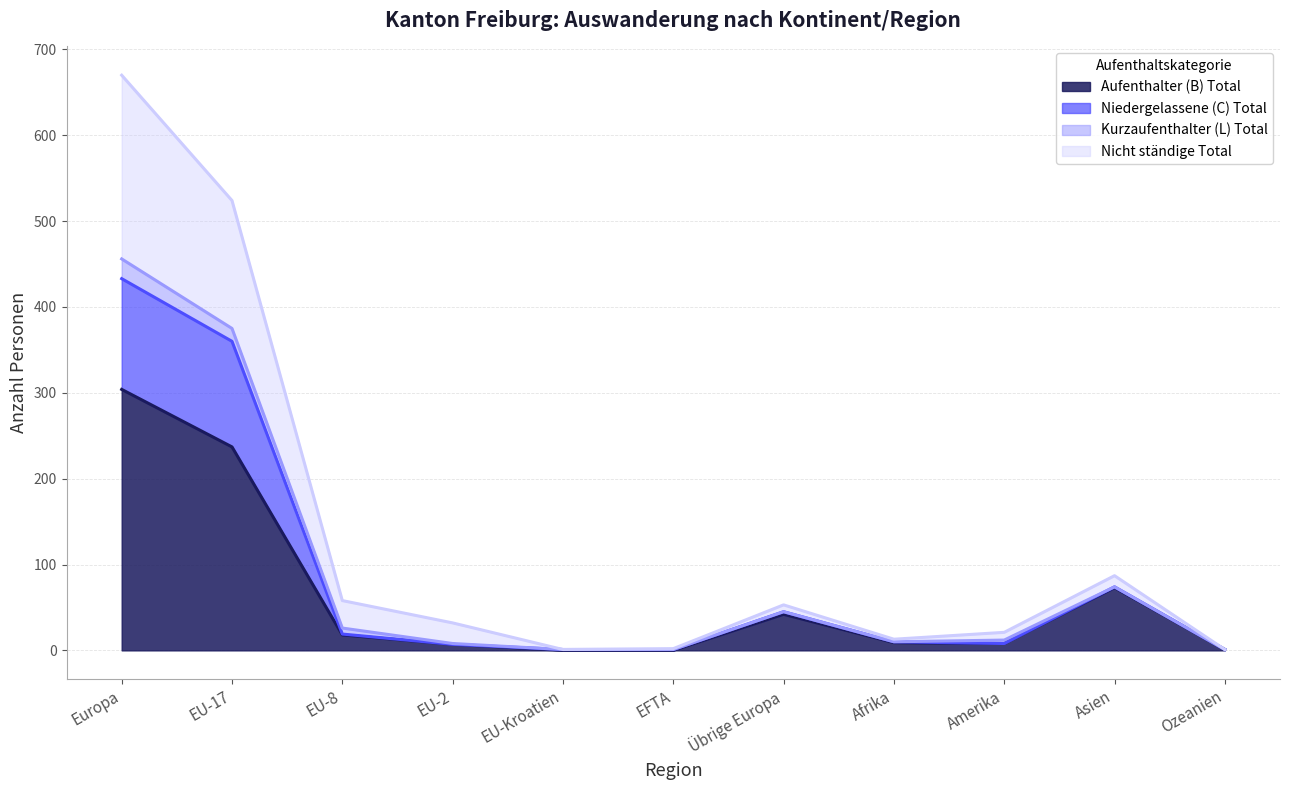

Which series has the largest range (max minus min)?

Nicht ständige Total